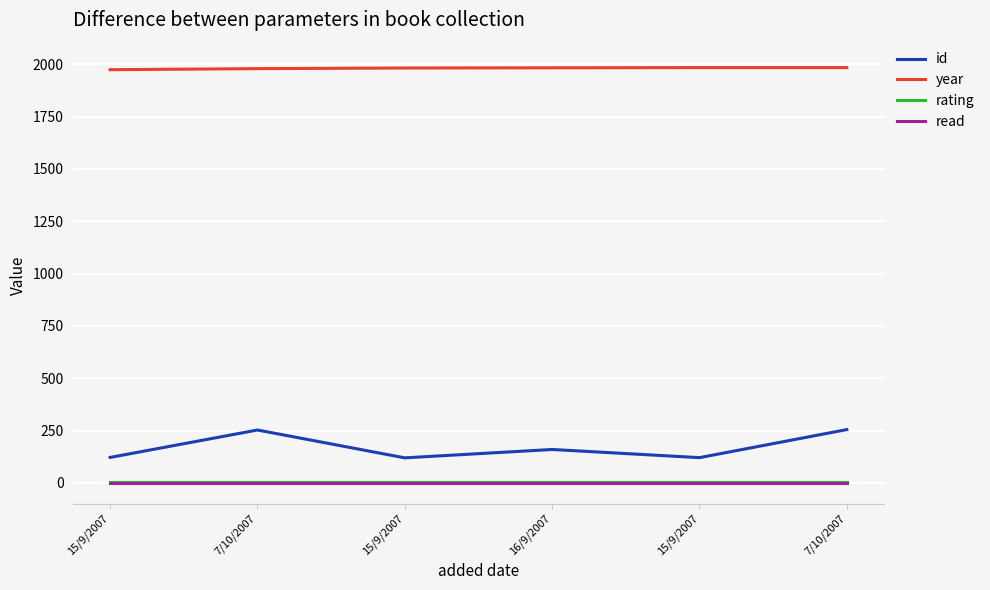

Which series changed the most between 7/10/2007 and 16/9/2007?

id